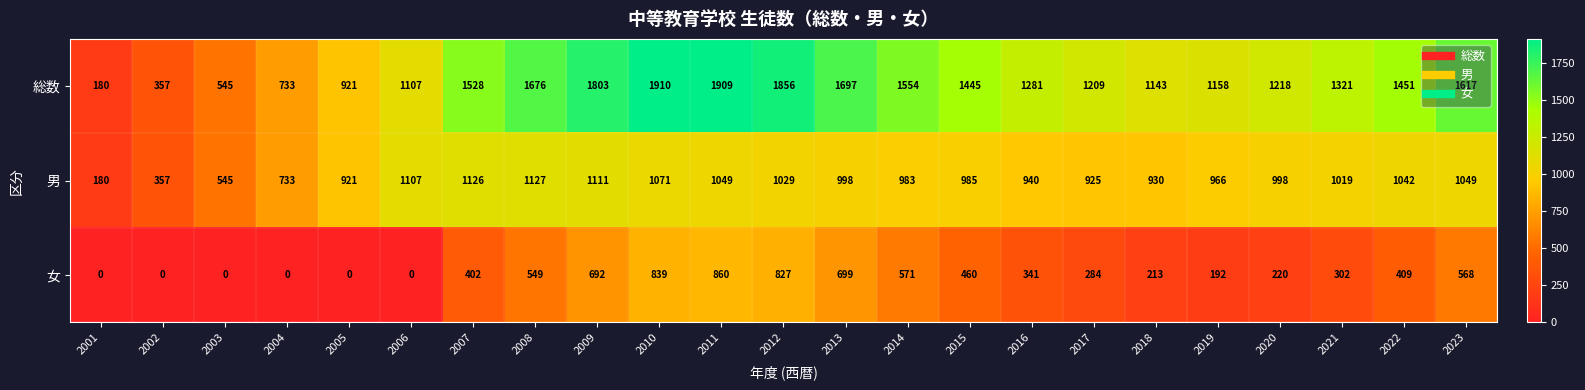

Is it true that 男 equals 1111 at 2009?

True